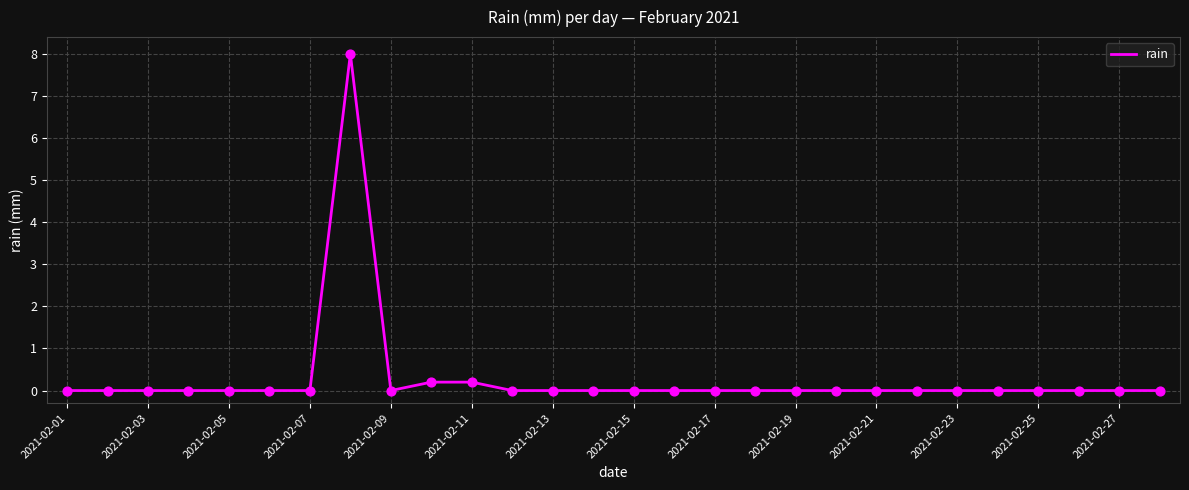

What is the difference between the maximum and minimum values?

8.0